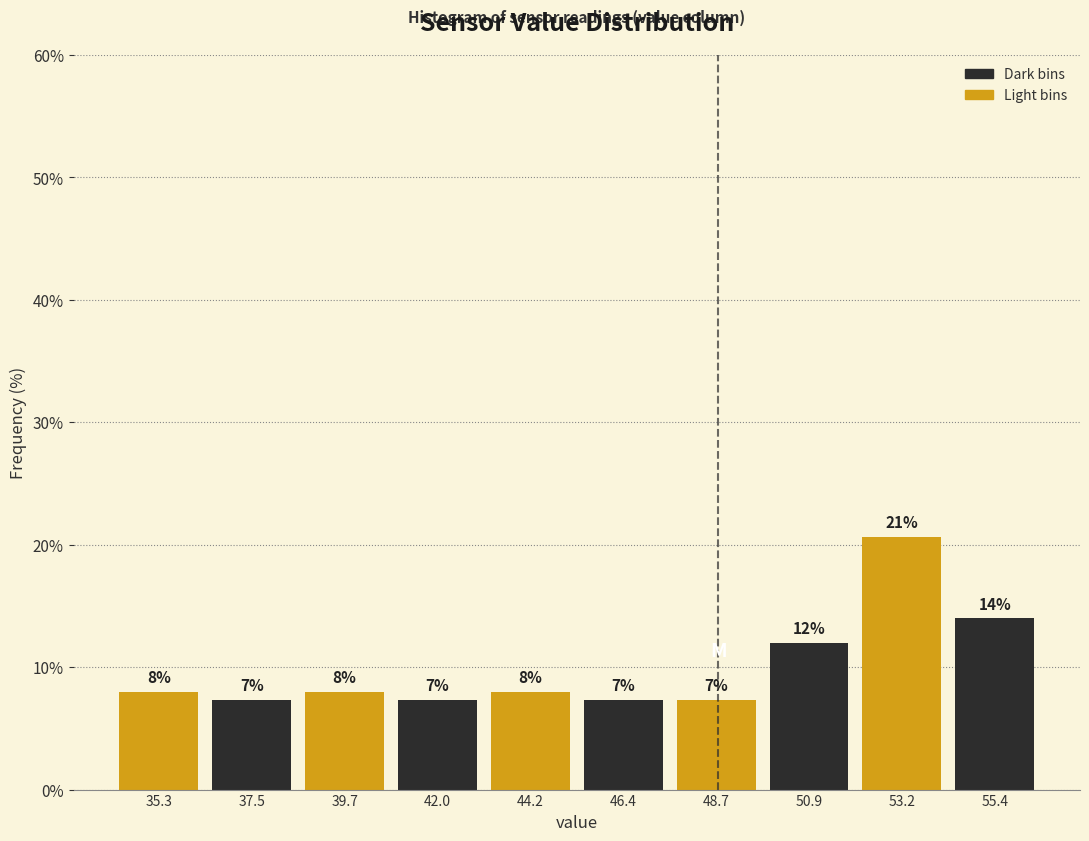

Over which range of the x-axis is the bar tallest?

52.0 to 54.5